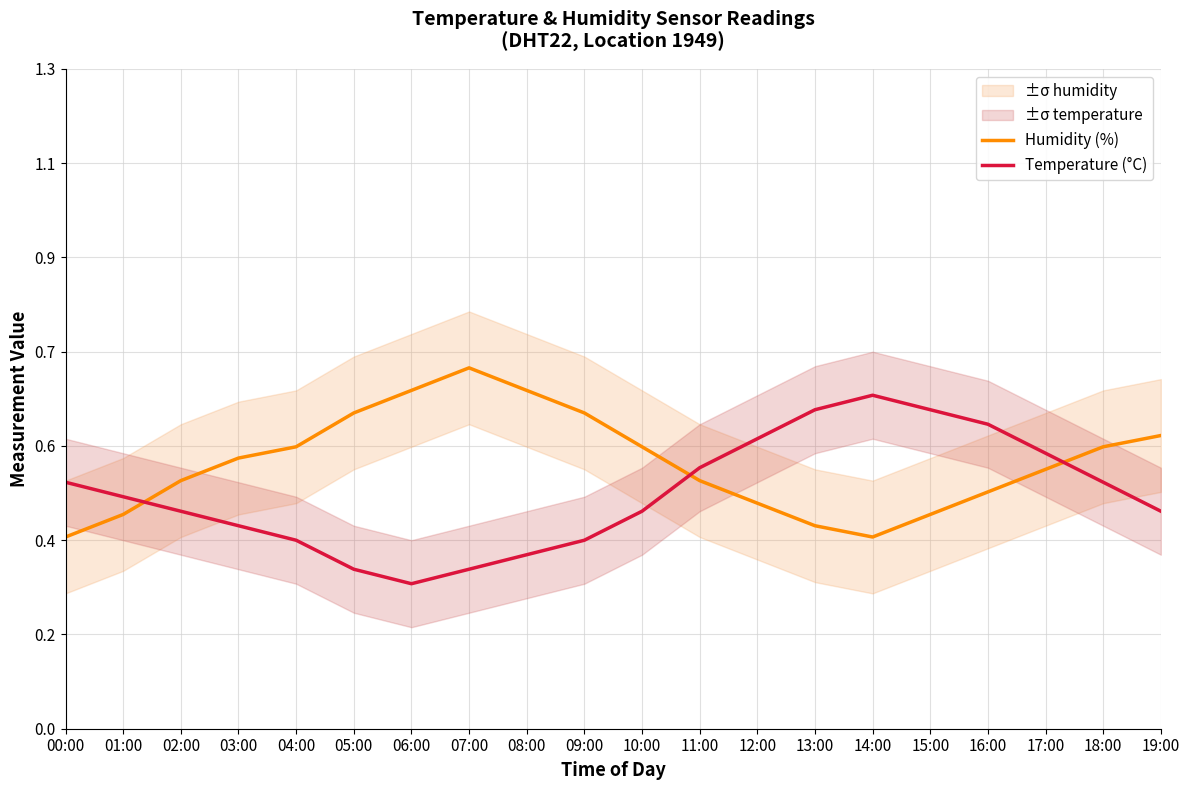

Reading left to right, transcribe all the data shown in this chart.

Humidity (%): 0.4	0.4	0.5	0.5	0.6	0.6	0.7	0.7	0.7	0.6	0.6	0.5	0.4	0.4	0.4	0.4	0.5	0.5	0.6	0.6
Temperature (°C): 0.5	0.5	0.4	0.4	0.4	0.3	0.3	0.3	0.3	0.4	0.4	0.5	0.6	0.6	0.7	0.6	0.6	0.5	0.5	0.4